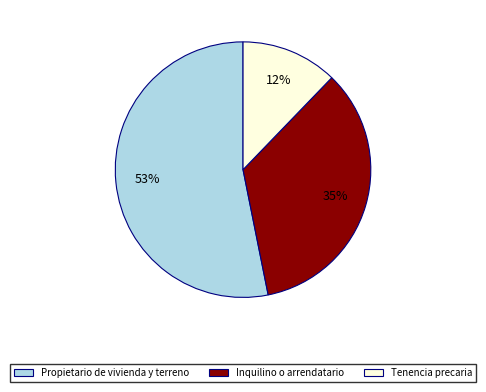

Which has a higher value, Inquilino o arrendatario or Propietario de vivienda y terreno?

Propietario de vivienda y terreno